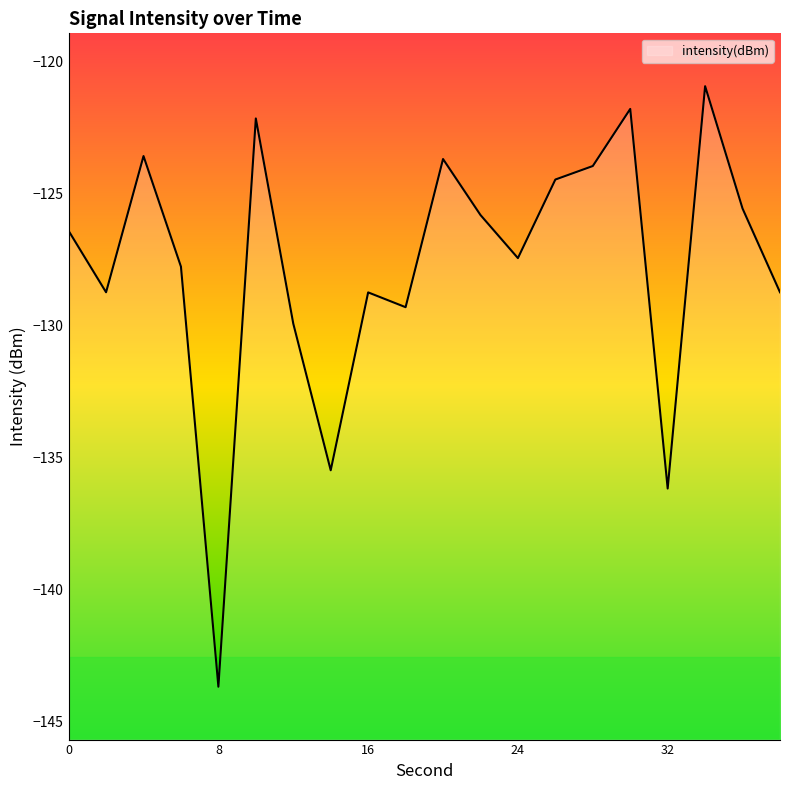

List the labels in order of value, smallest first.

8, 32, 14, 12, 18, 16, 38, 2, 6, 24, 0, 22, 36, 26, 28, 20, 4, 10, 30, 34